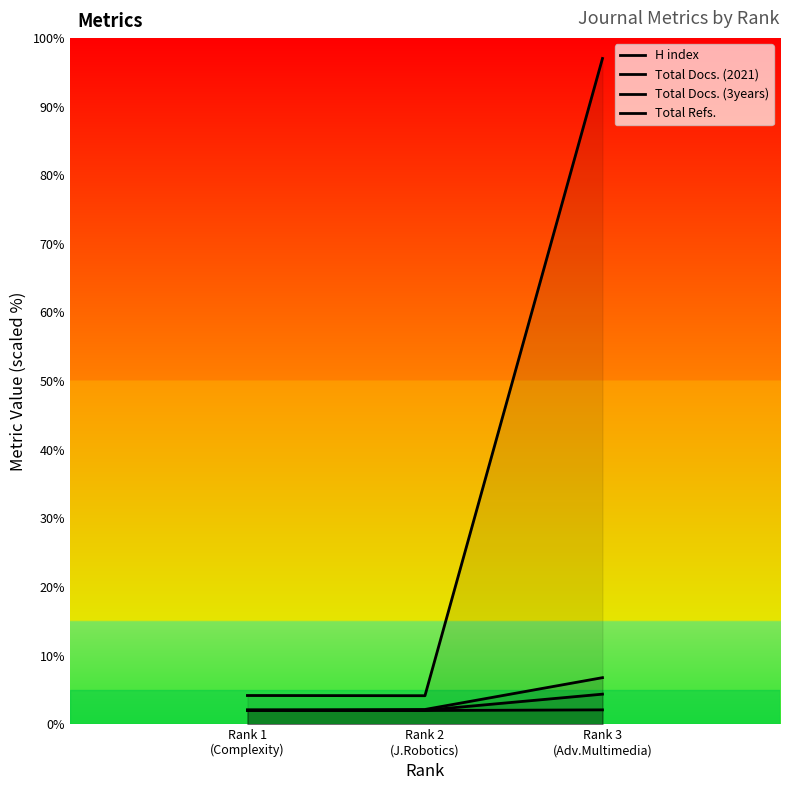

List the labels in order of Total Docs. (2021) value, largest first.

Rank 3
(Adv.Multimedia), Rank 1
(Complexity), Rank 2
(J.Robotics)